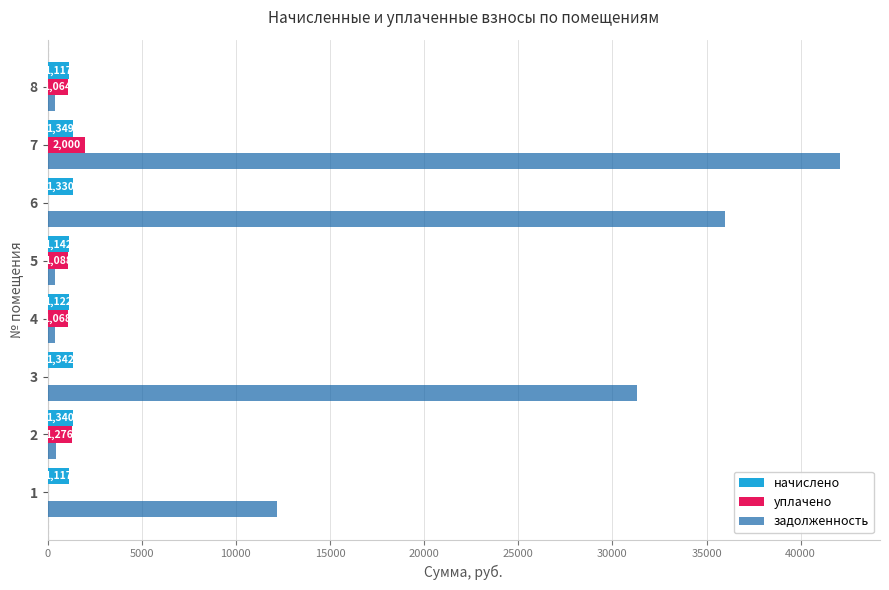

At which category is the sum across all series the highest?

7